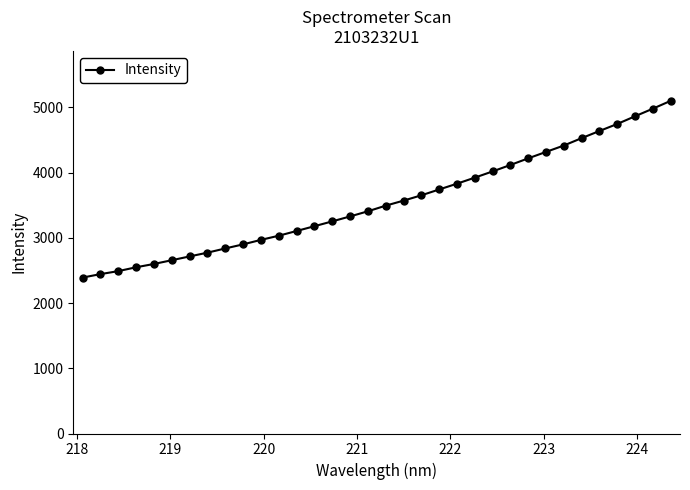

What is the difference between the maximum and minimum values?

2709.8